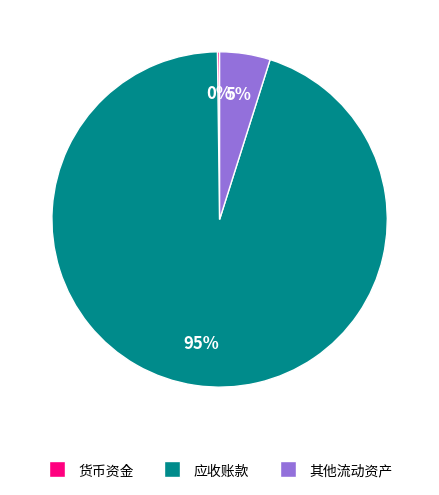

Which has a higher value, 应收账款 or 其他流动资产?

应收账款